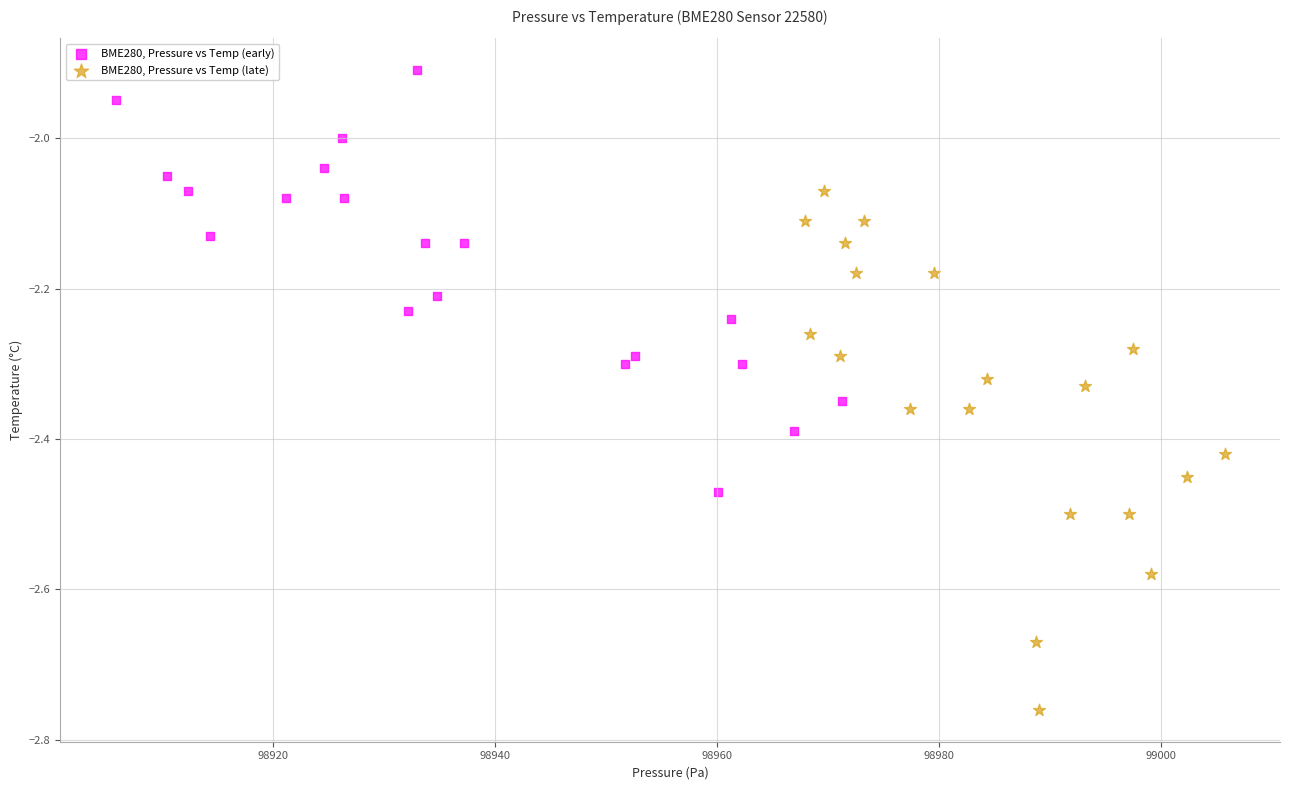

Which series has the largest Y range (max minus min)?

BME280, Pressure vs Temp (late)